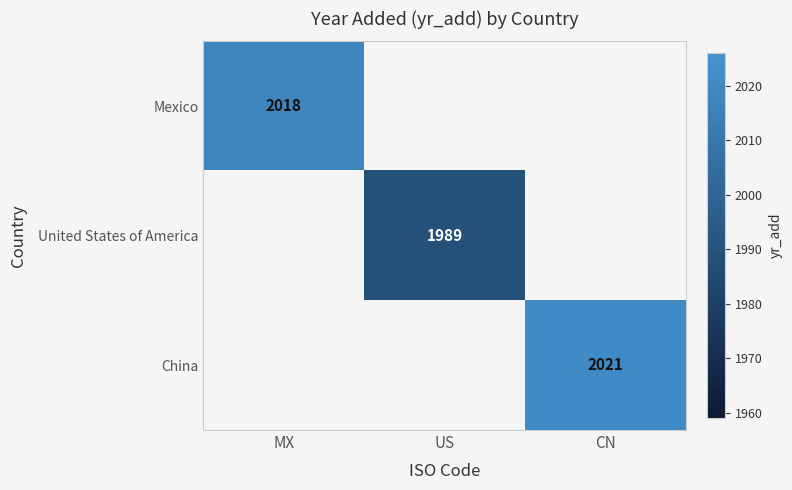

Is it true that Mexico equals 3040.9 at MX?

False